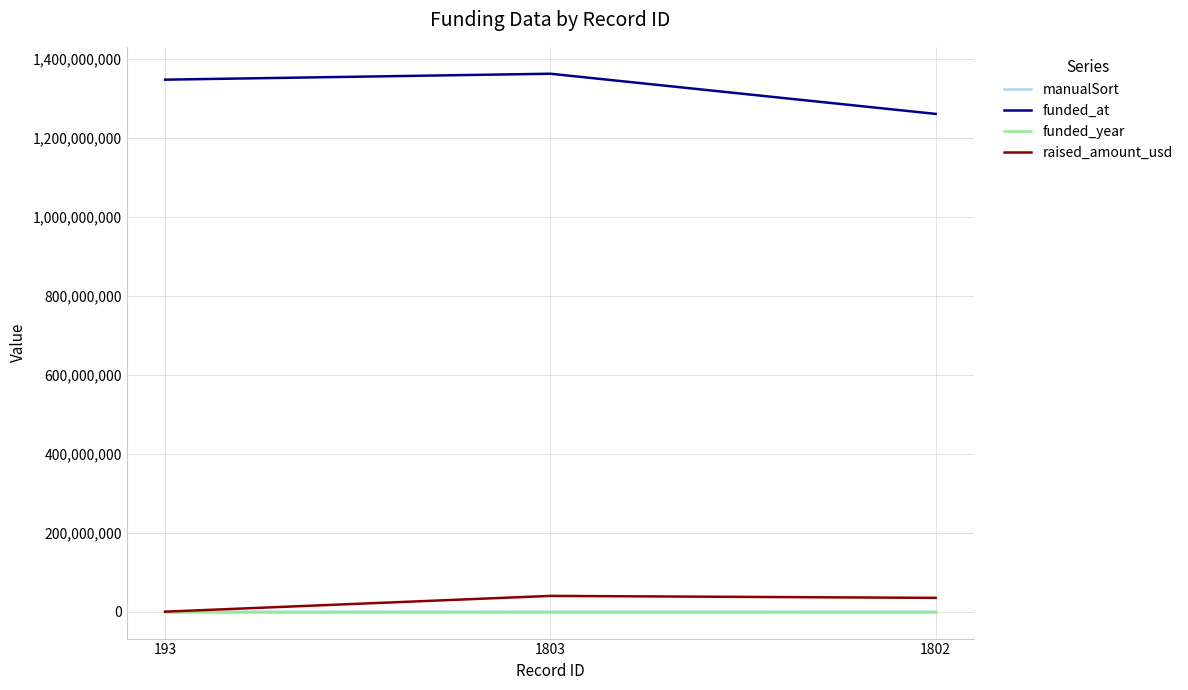

What is the average value of the raised_amount_usd series?

25010218